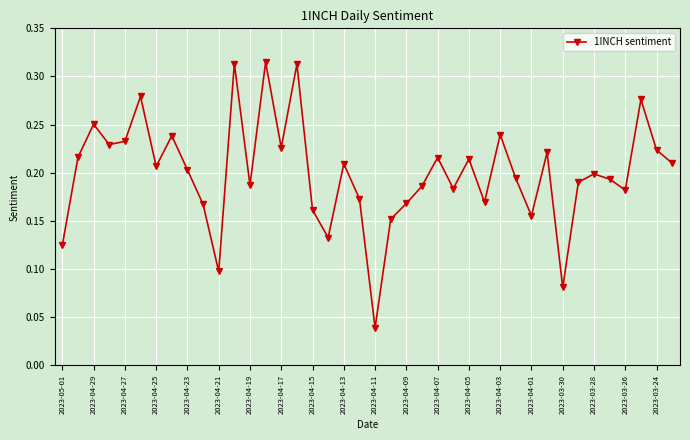

How many points are higher than both their immediate neighbors (excluding endpoints)?

13